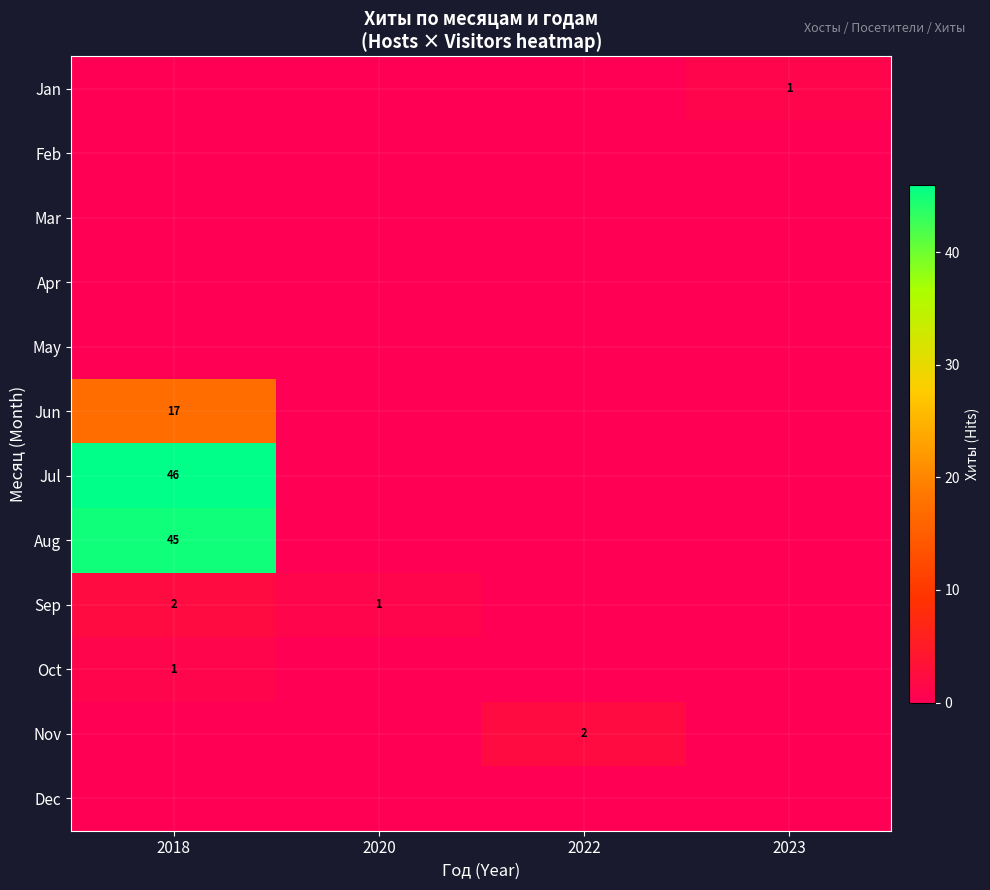

True or false: Jul has a value of 46 at 2018.

True